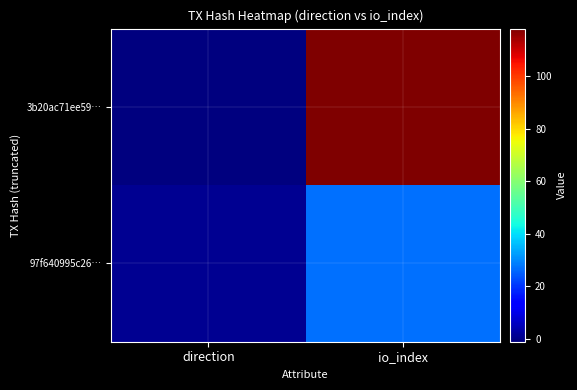

Between direction and io_index, which series saw the biggest shift?

3b20ac71ee59…